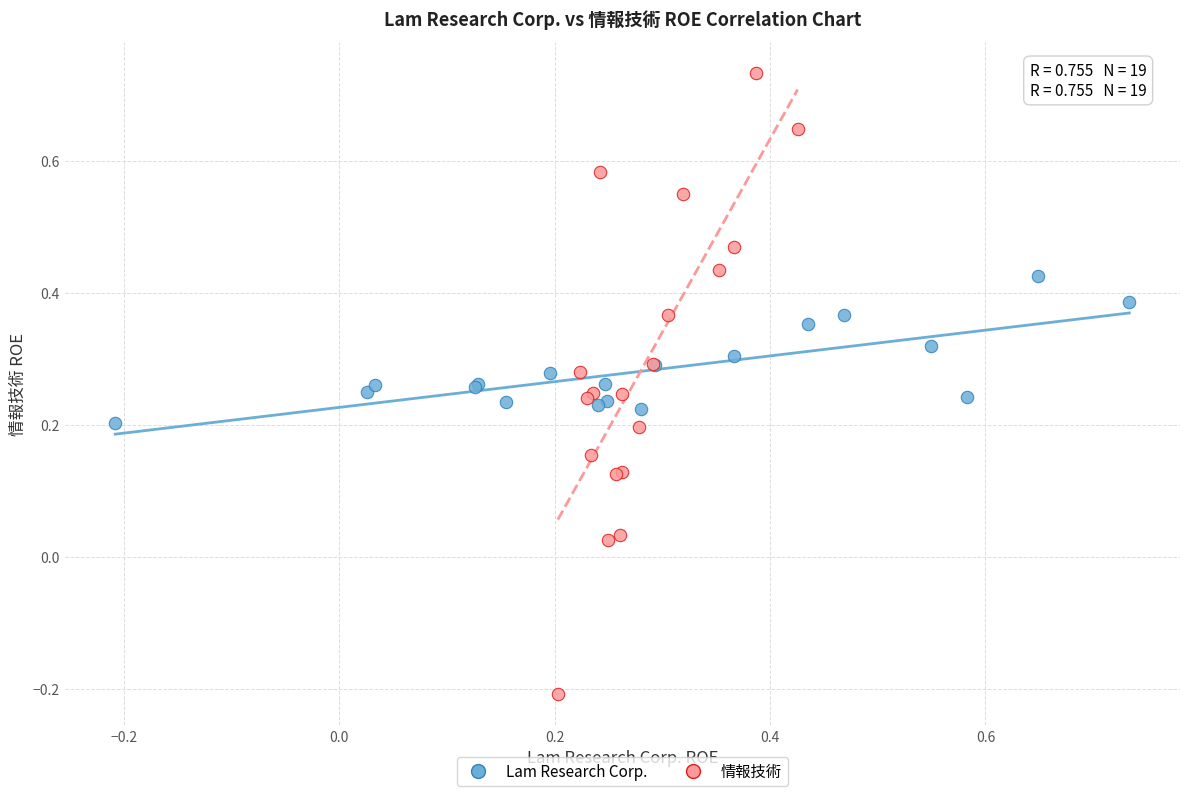

Which series contains the highest Y value?

情報技術